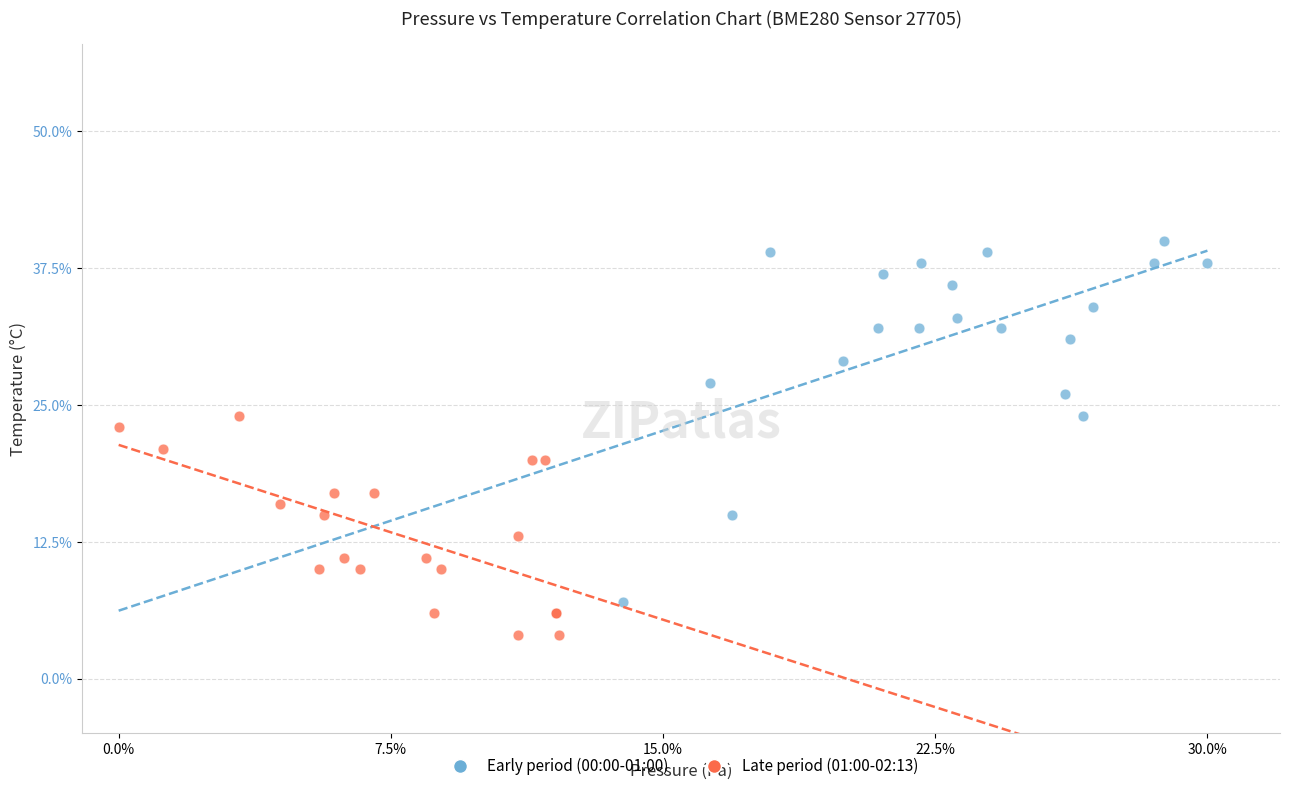

What are all the series names shown in the legend?

Early period (00:00-01:00), Late period (01:00-02:13)